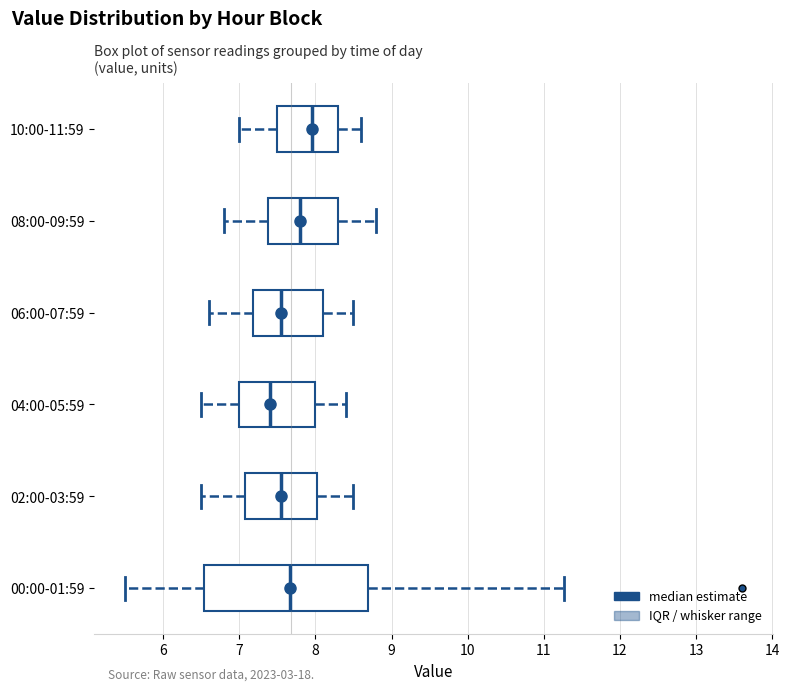

Comparing the boxes themselves (not the whiskers), which one is the widest?

00:00-01:59